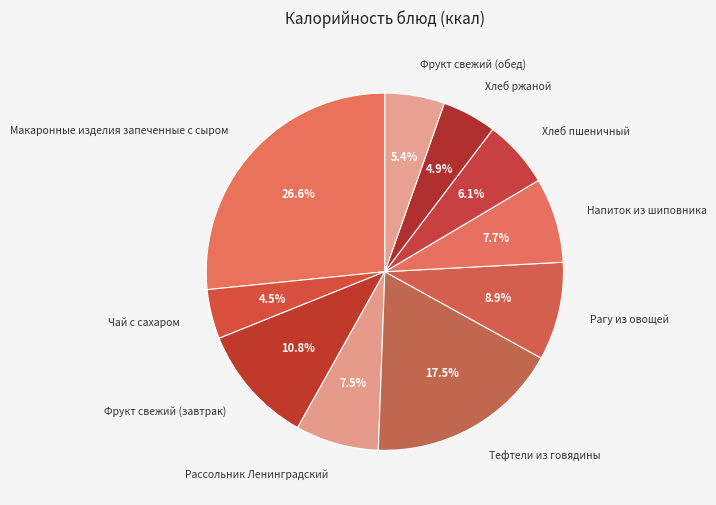

What is the ratio of the value at Чай с сахаром to the value at Напиток из шиповника?

0.6